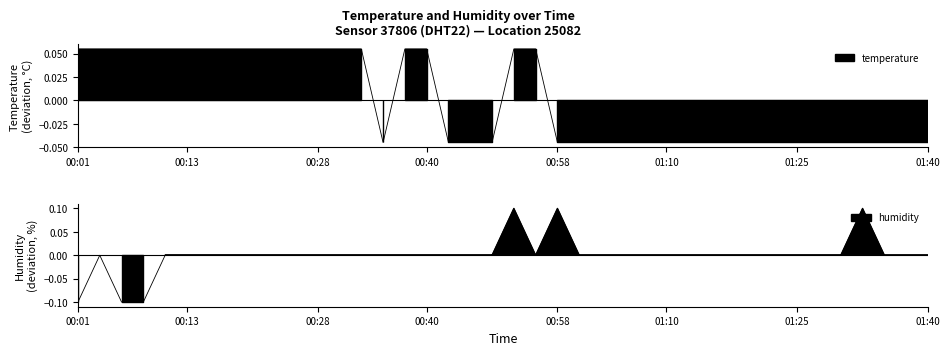

Count the number of categories in the chart.

40